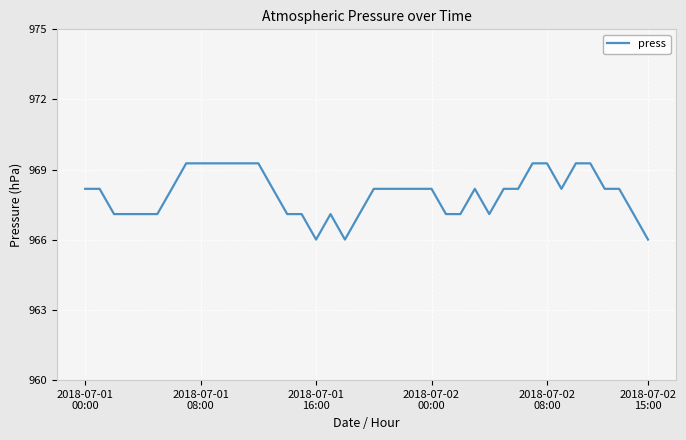

What is the smallest value displayed?

966.0